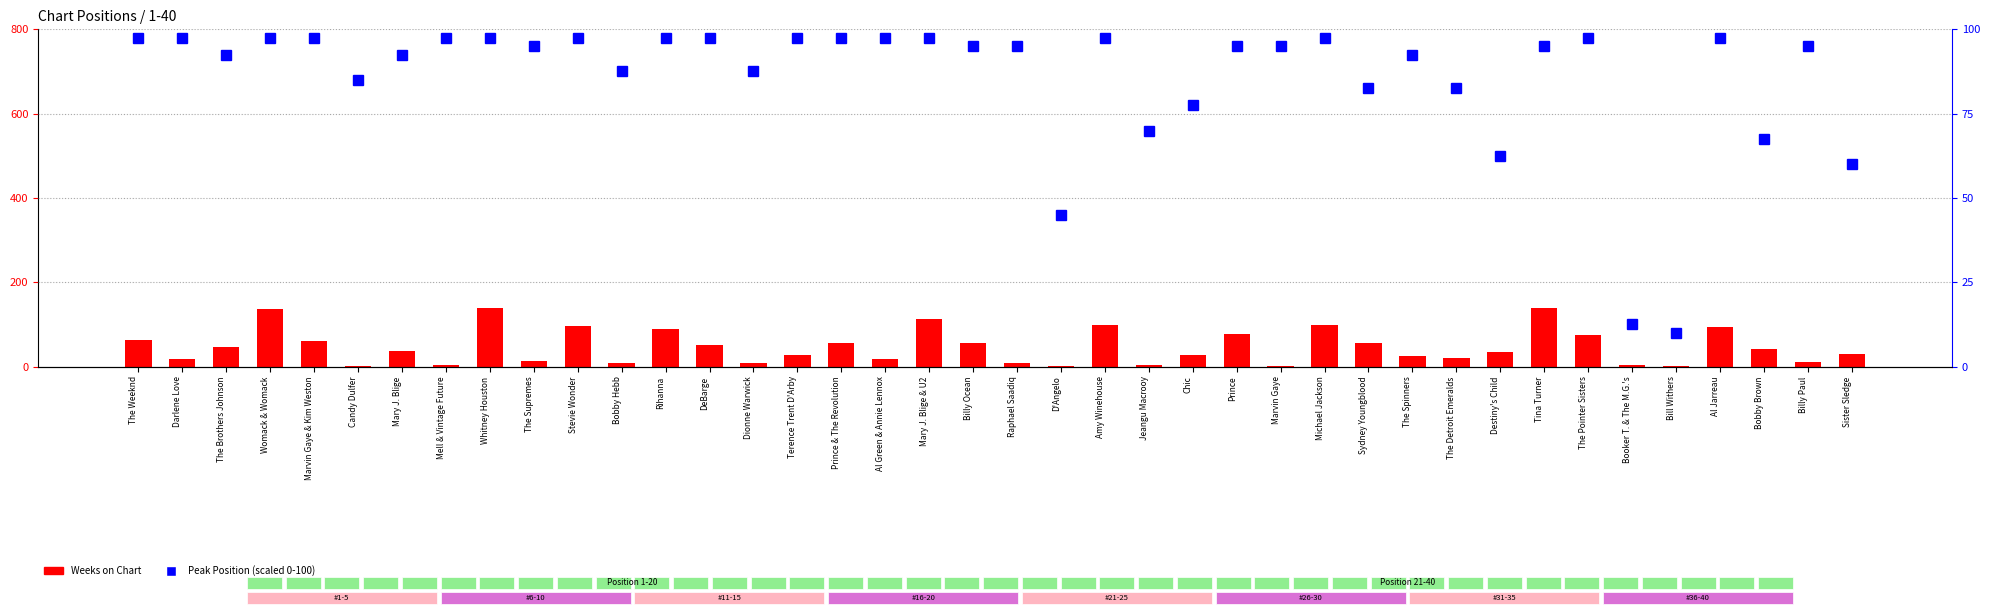

How many categories are shown in the chart?

40